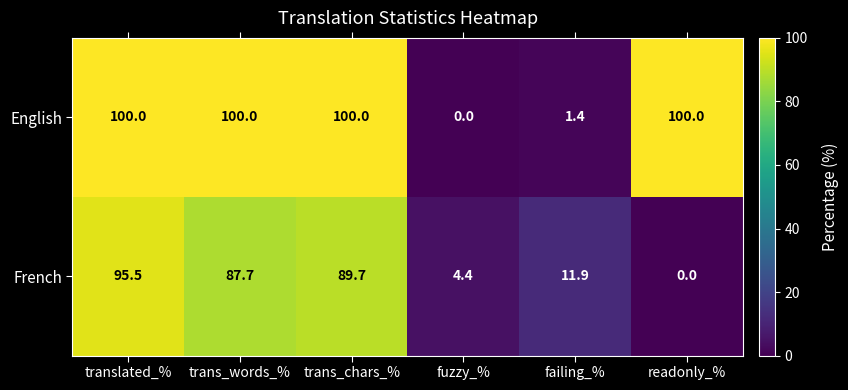

Reading left to right, list all the values displayed in this chart.

English: 100.0	100.0	100.0	0.0	1.4	100.0
French: 95.5	87.7	89.7	4.4	11.9	0.0